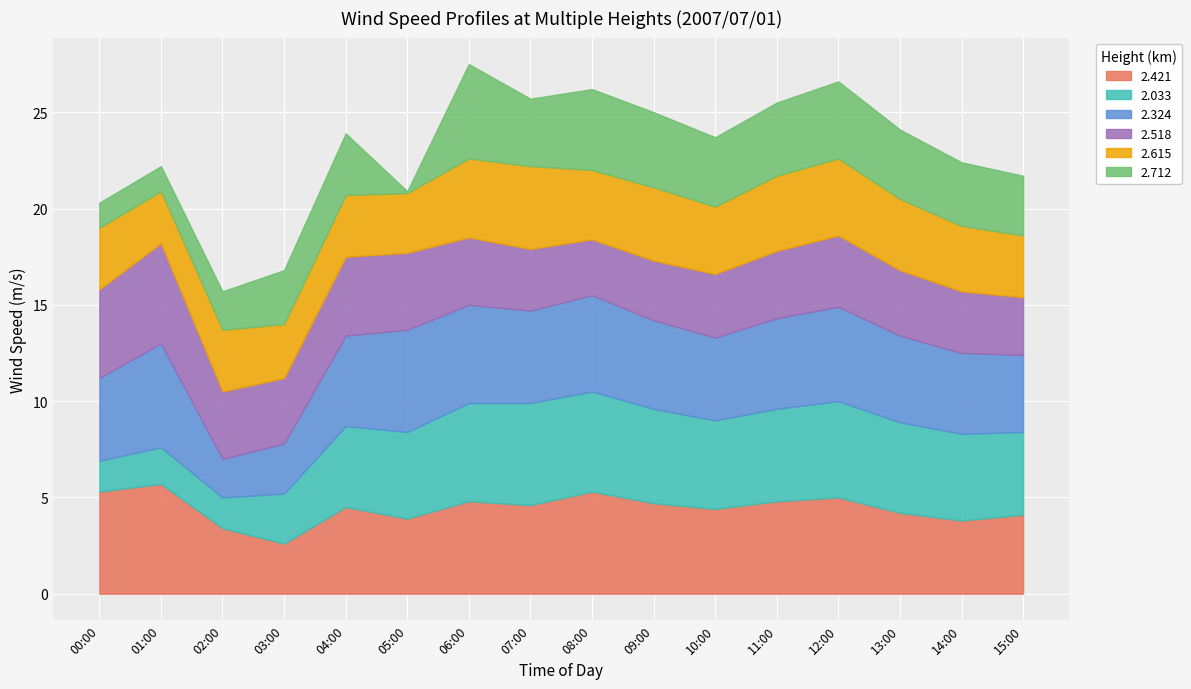

At which label does 2.615 reach its peak?

07:00